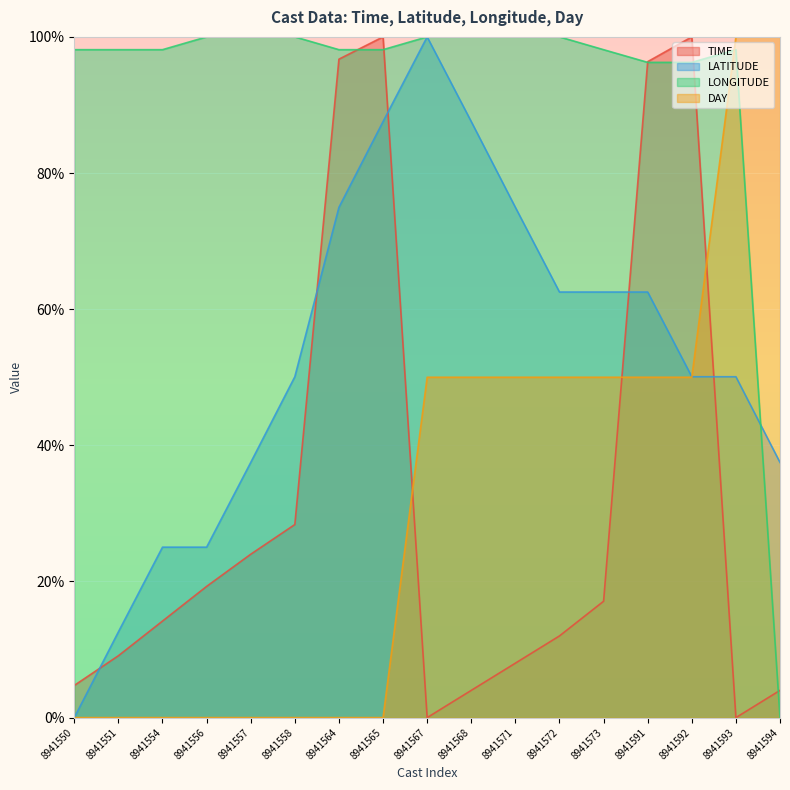

Reading right to left, extract all data points from this chart.

TIME: 8941594=4.0	8941593=0.0	8941592=100.0	8941591=96.4	8941573=17.1	8941572=12.0	8941571=8.0	8941568=4.0	8941567=0.0	8941565=100.0	8941564=96.7	8941558=28.4	8941557=24.0	8941556=19.3	8941554=14.2	8941551=9.1	8941550=4.7
LATITUDE: 8941594=37.5	8941593=50.1	8941592=50.1	8941591=62.5	8941573=62.5	8941572=62.5	8941571=75.0	8941568=87.6	8941567=100.0	8941565=87.6	8941564=75.0	8941558=50.1	8941557=37.5	8941556=25.0	8941554=25.0	8941551=12.6	8941550=0.0
LONGITUDE: 8941594=0.0	8941593=98.1	8941592=96.3	8941591=96.3	8941573=98.1	8941572=100.0	8941571=100.0	8941568=100.0	8941567=100.0	8941565=98.1	8941564=98.1	8941558=100.0	8941557=100.0	8941556=100.0	8941554=98.1	8941551=98.1	8941550=98.1
DAY: 8941594=100.0	8941593=100.0	8941592=50.0	8941591=50.0	8941573=50.0	8941572=50.0	8941571=50.0	8941568=50.0	8941567=50.0	8941565=0.0	8941564=0.0	8941558=0.0	8941557=0.0	8941556=0.0	8941554=0.0	8941551=0.0	8941550=0.0